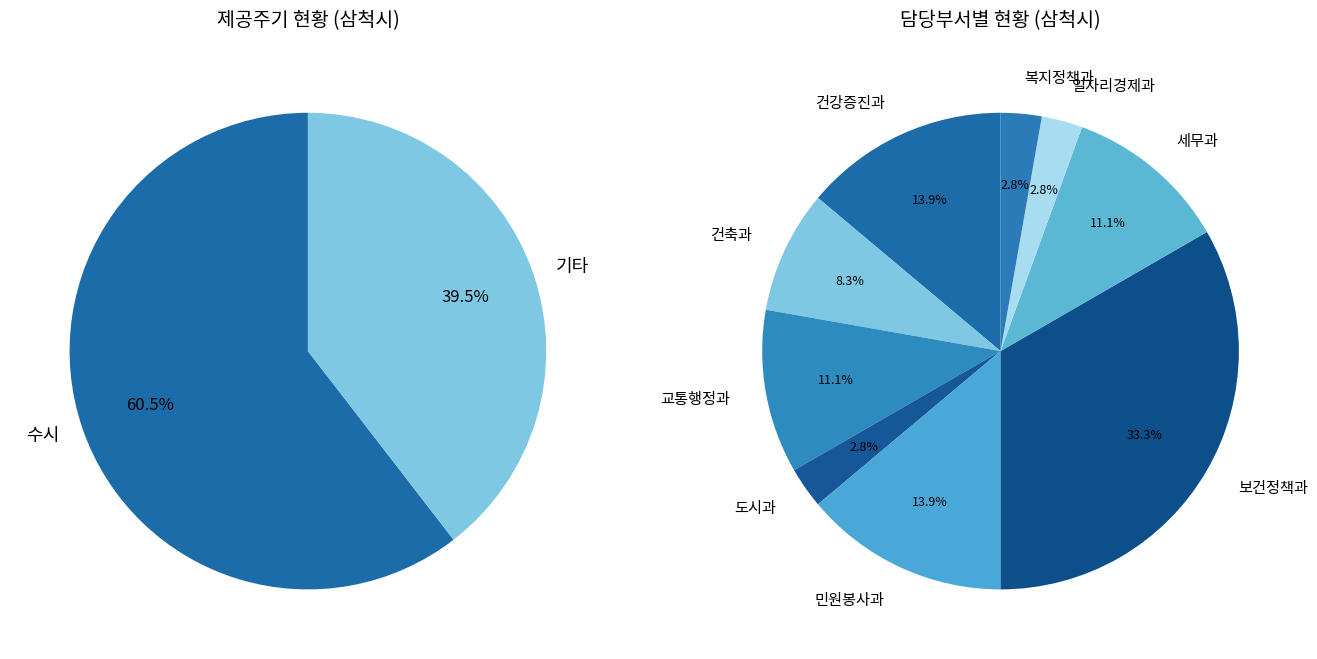

What percentage is the 도시과 slice, to the nearest percent?

3%